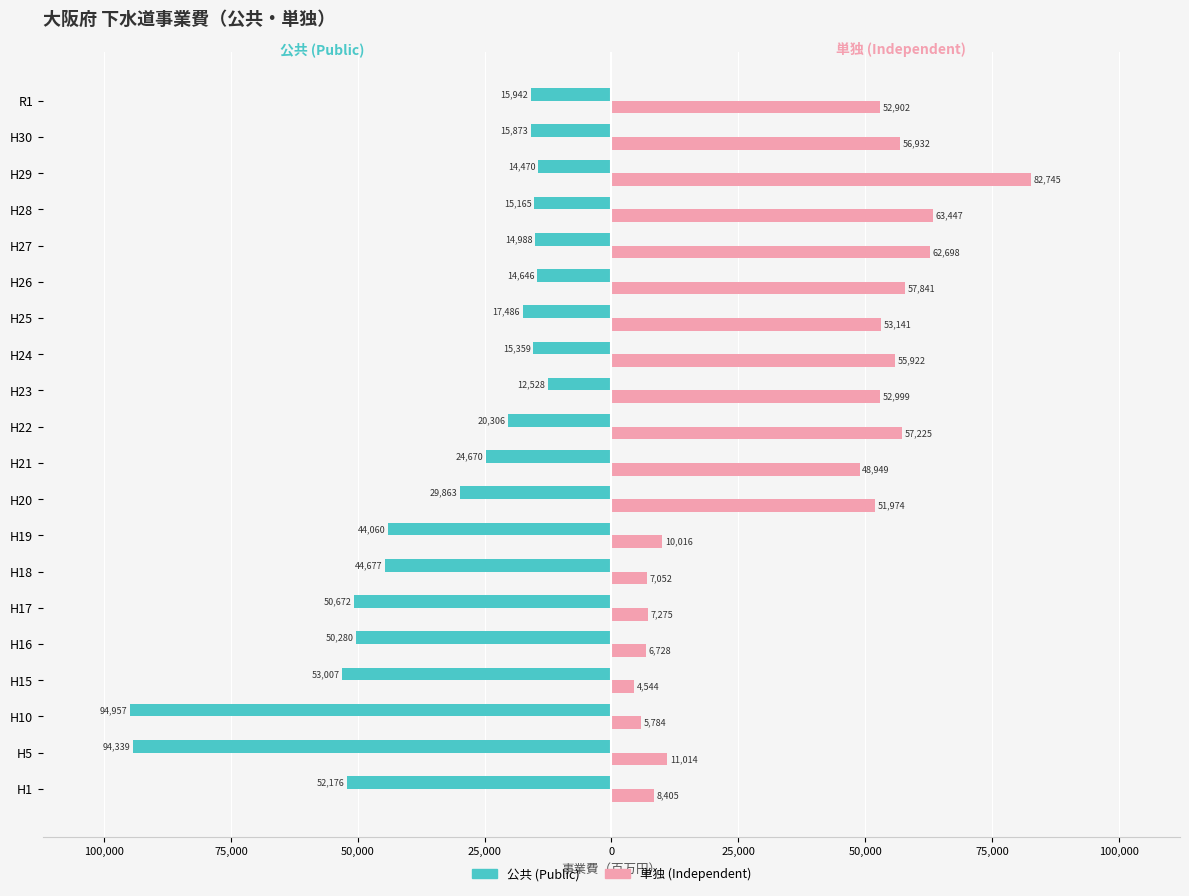

Reading left to right, list all the values displayed in this chart.

公共 (Public): -52176	-94339	-94957	-53007	-50280	-50672	-44677	-44060	-29863	-24670	-20306	-12528	-15359	-17486	-14646	-14988	-15165	-14470	-15873	-15942
単独 (Independent): 8405	11014	5784	4544	6728	7275	7052	10016	51974	48949	57225	52999	55922	53141	57841	62698	63447	82745	56932	52902